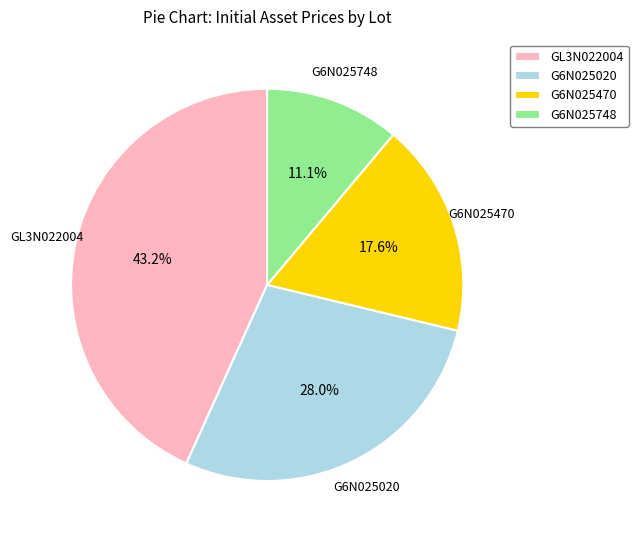

True or false: G6N025470 accounts for 24% of the total.

False